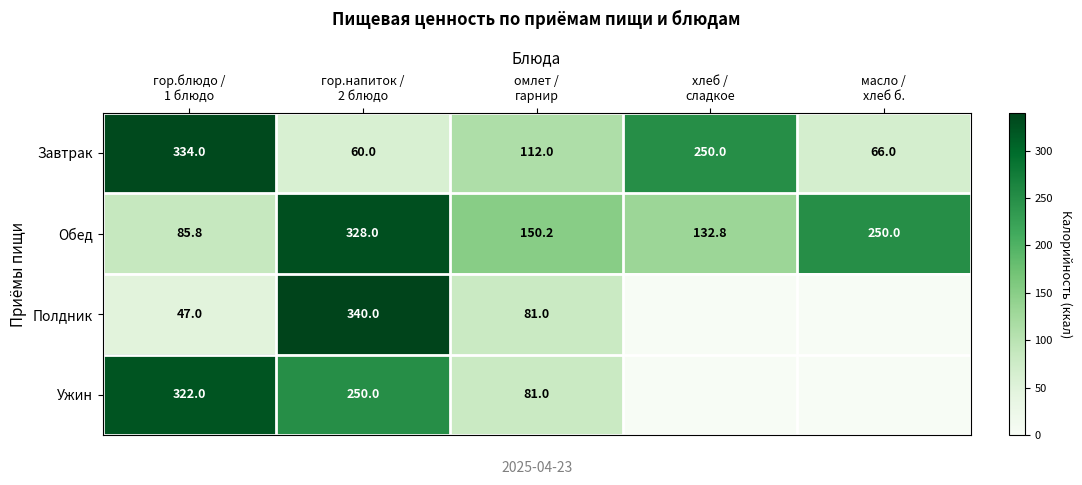

What is the difference between the maximum and minimum values in the Обед series?

242.2